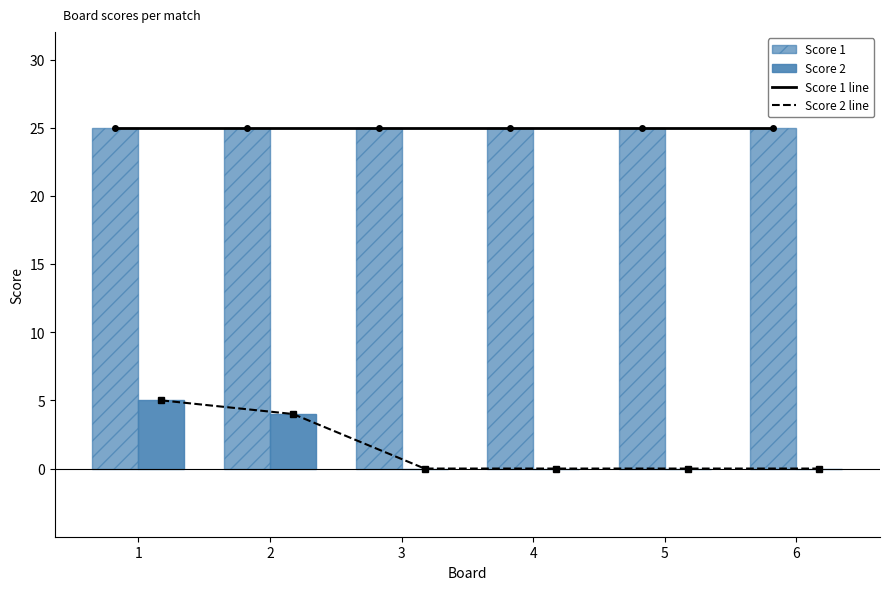

What is the total value across all series at 5?

50